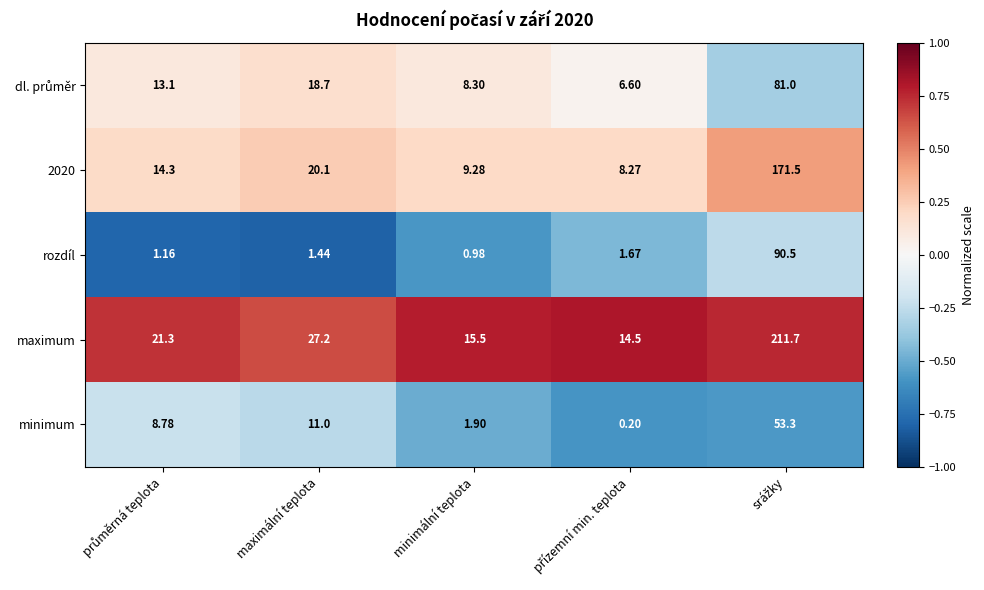

Which series has the widest spread of values?

maximum